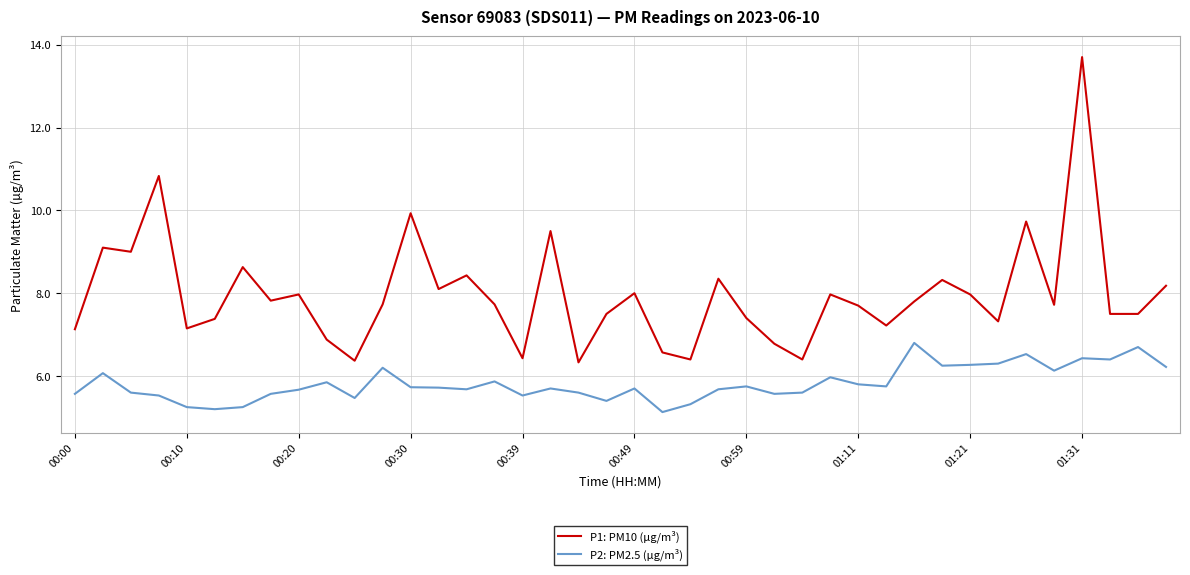

What is the difference between the maximum and minimum values in the P2: PM2.5 (µg/m³) series?

1.7